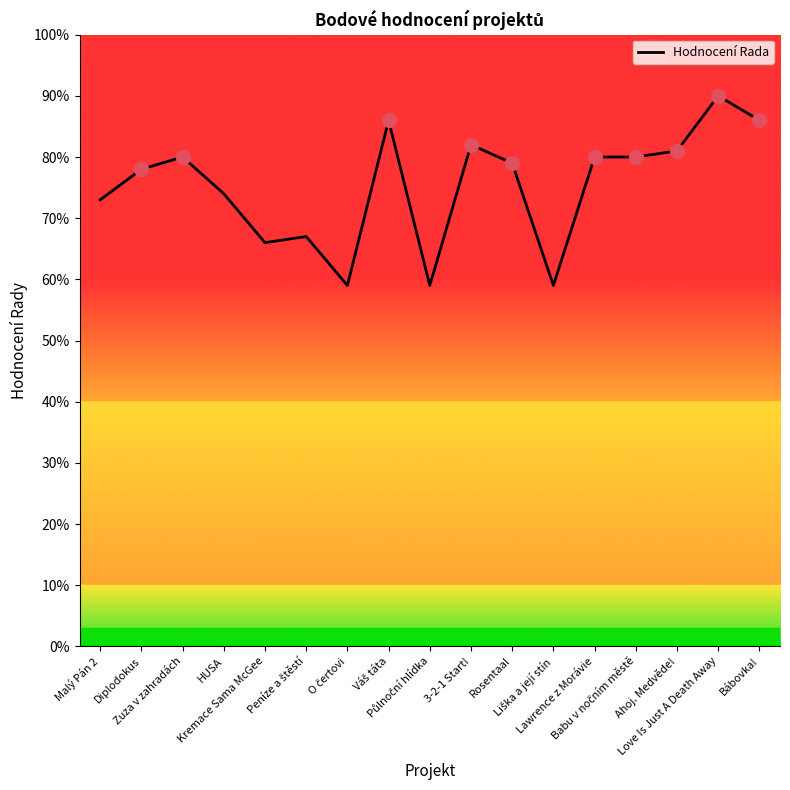

What is the difference between the maximum and minimum values?

31